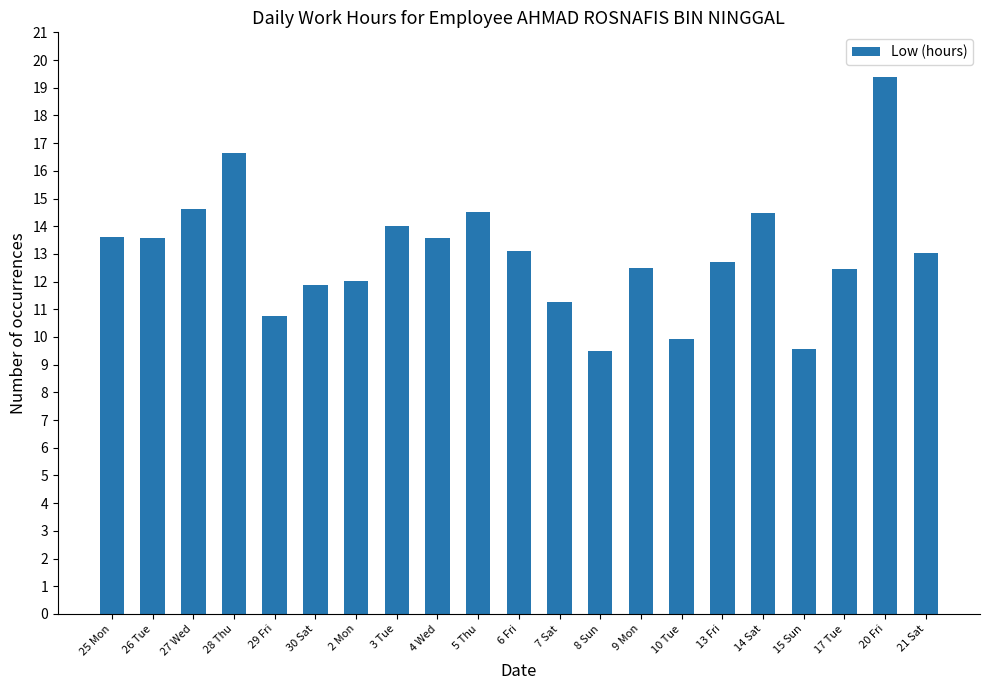

At which category does the chart reach its peak across all series?

20 Fri